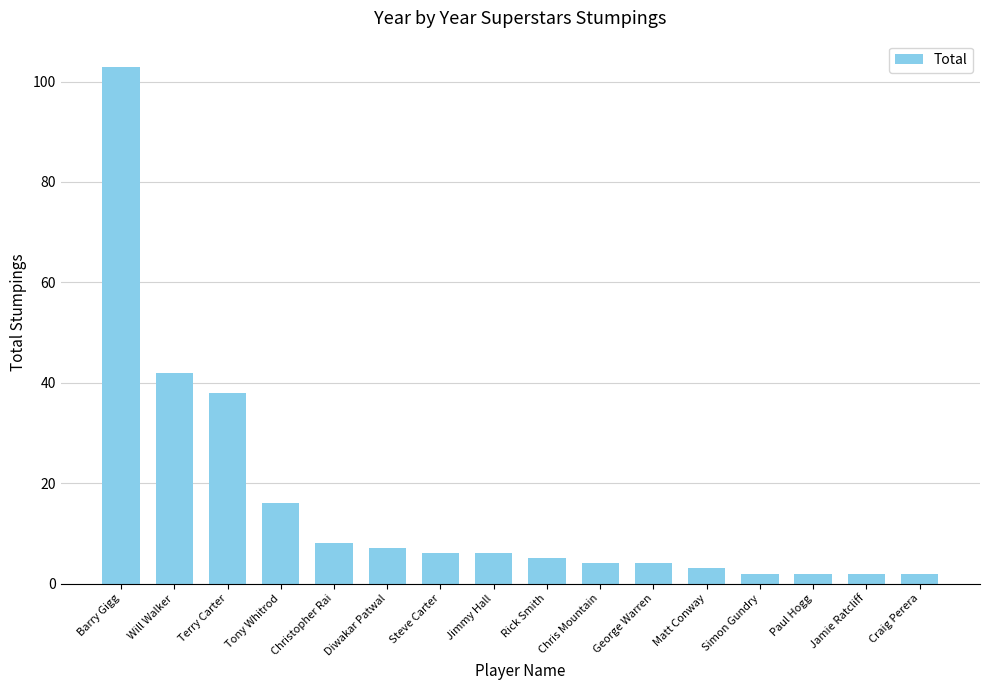

What is the difference between the maximum and minimum values?

101